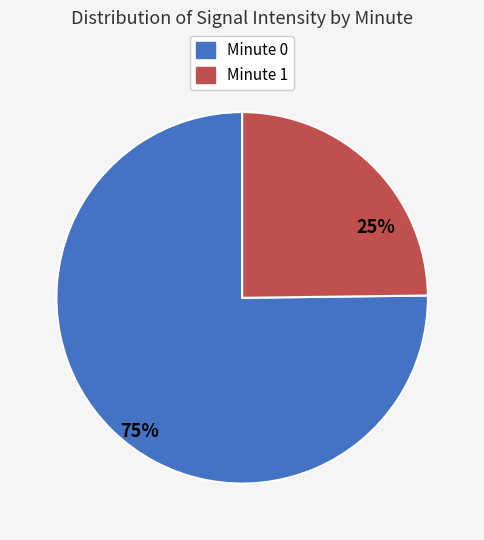

Which slice is the smallest?

Minute 1